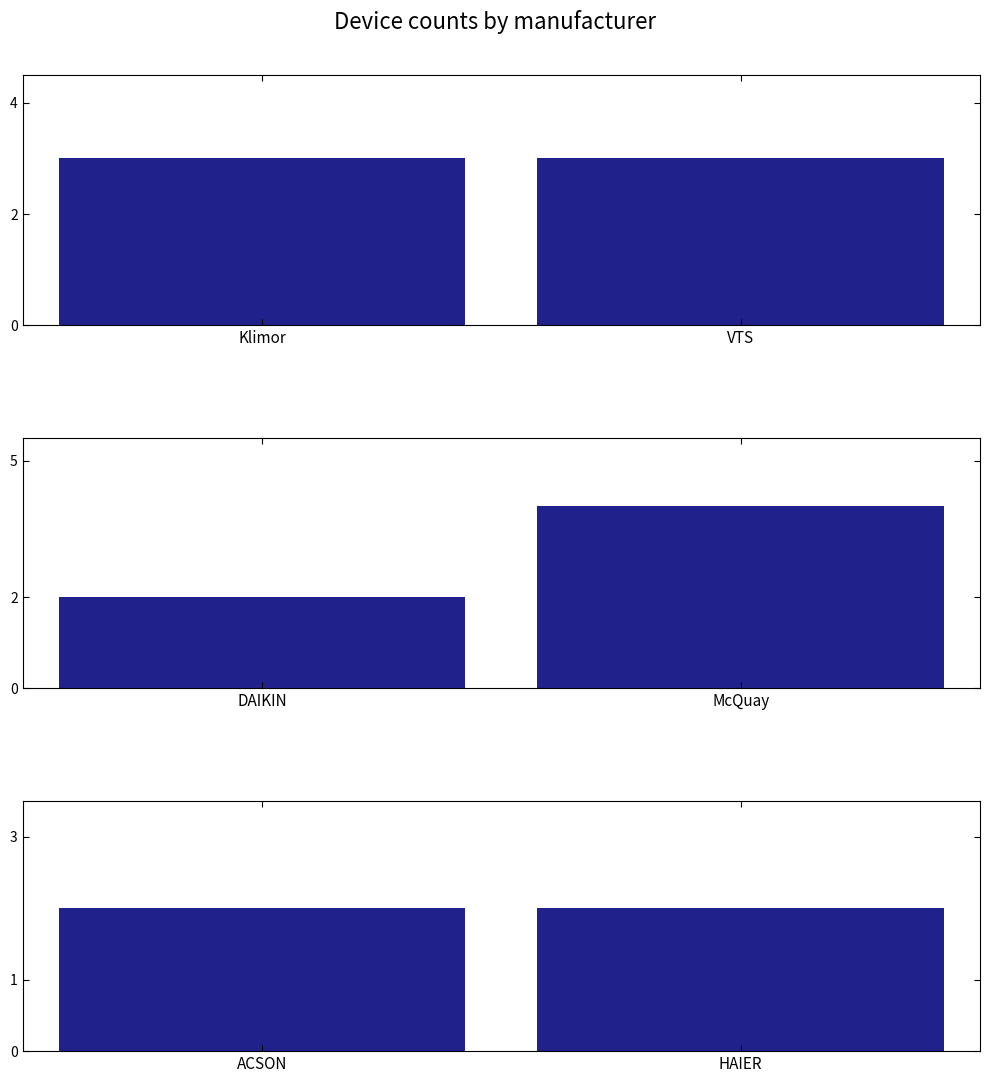

Count the number of data series in this chart.

6